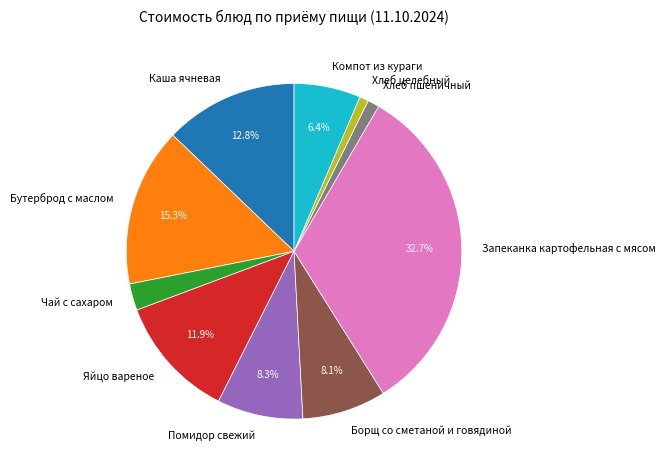

To the nearest percent, what is the difference between the Чай с сахаром and Запеканка картофельная с мясом slice percentages?

30%